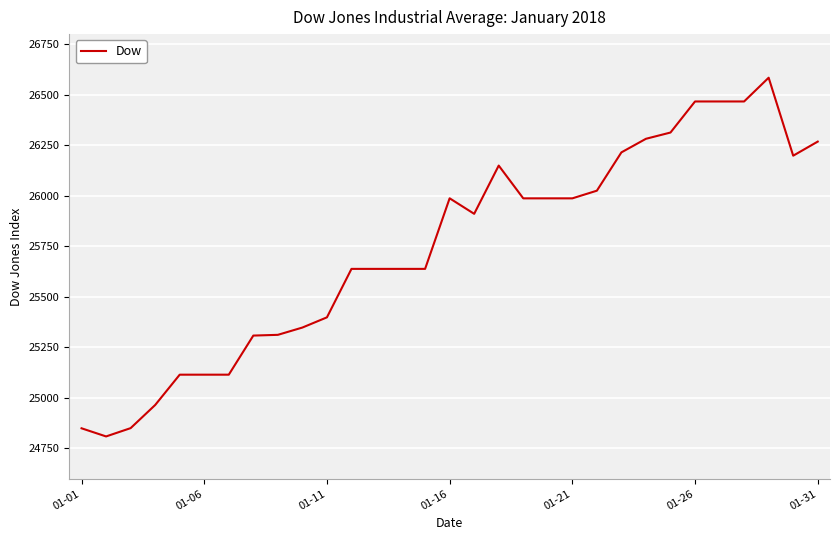

What is the greatest value displayed?

26584.3